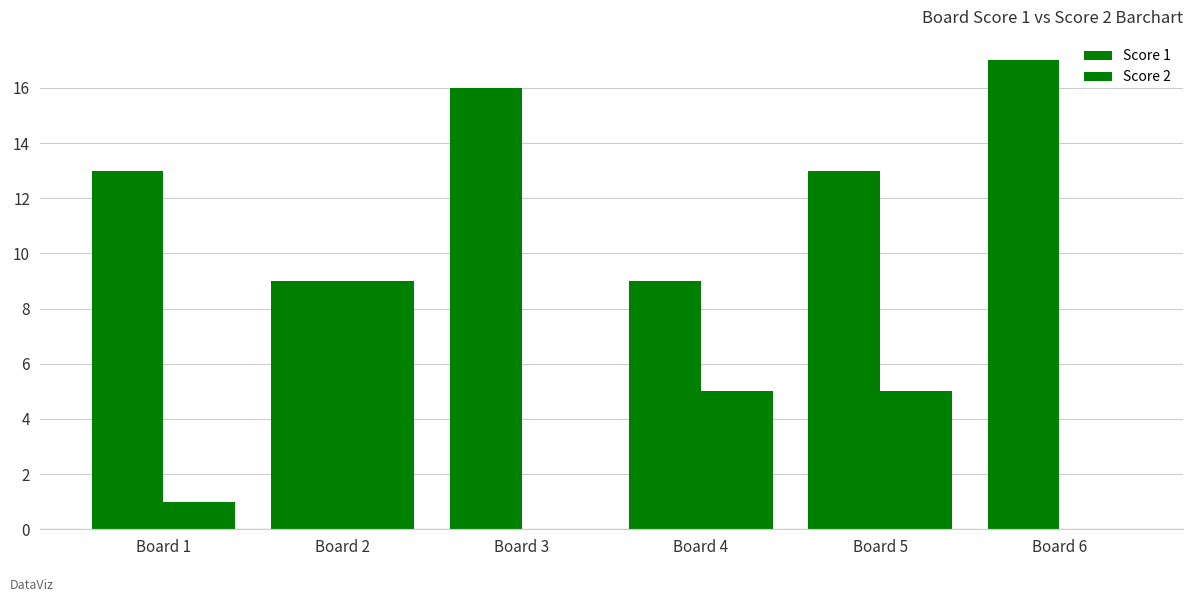

How many distinct data groups are displayed?

2